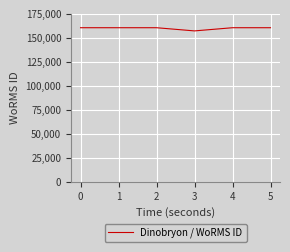

Reading right to left, what are all the values shown in this chart?

160553	160553	157240	160553	160553	160553